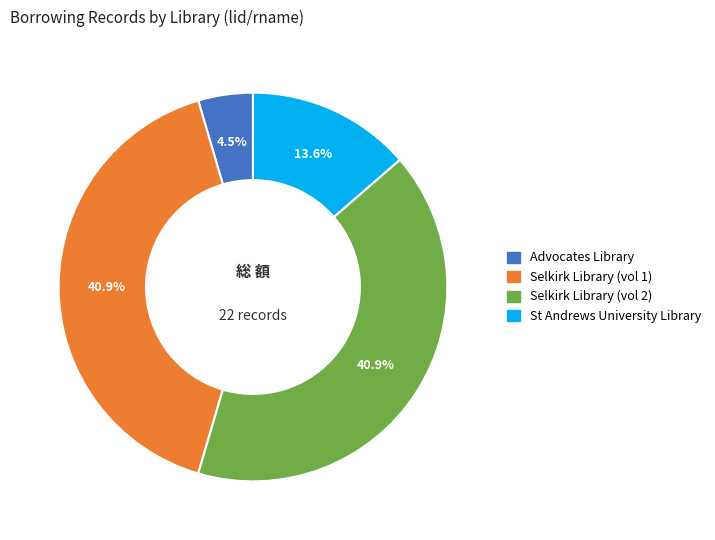

What percentage is the St Andrews University Library slice, to the nearest percent?

14%